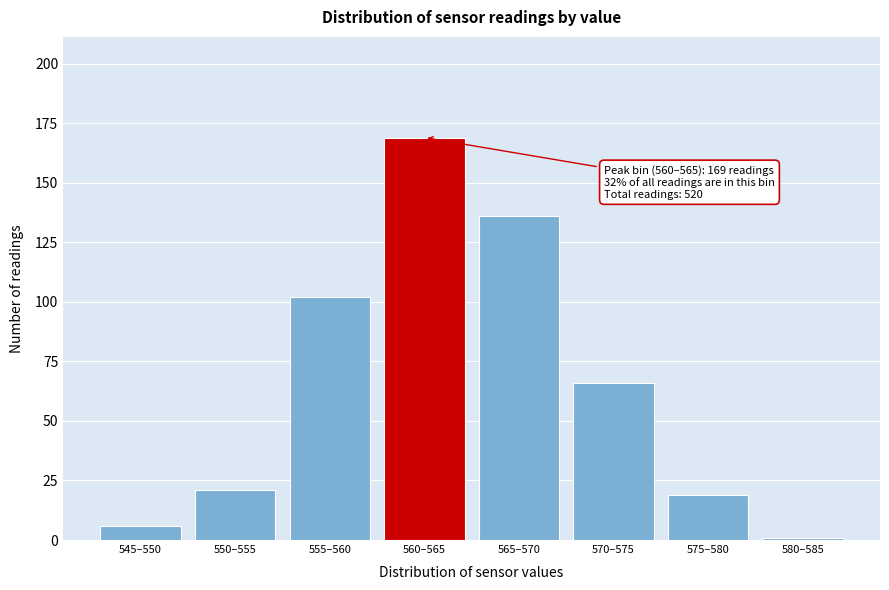

Reading left to right, transcribe all the data shown in this chart.

6	21	102	169	136	66	19	1